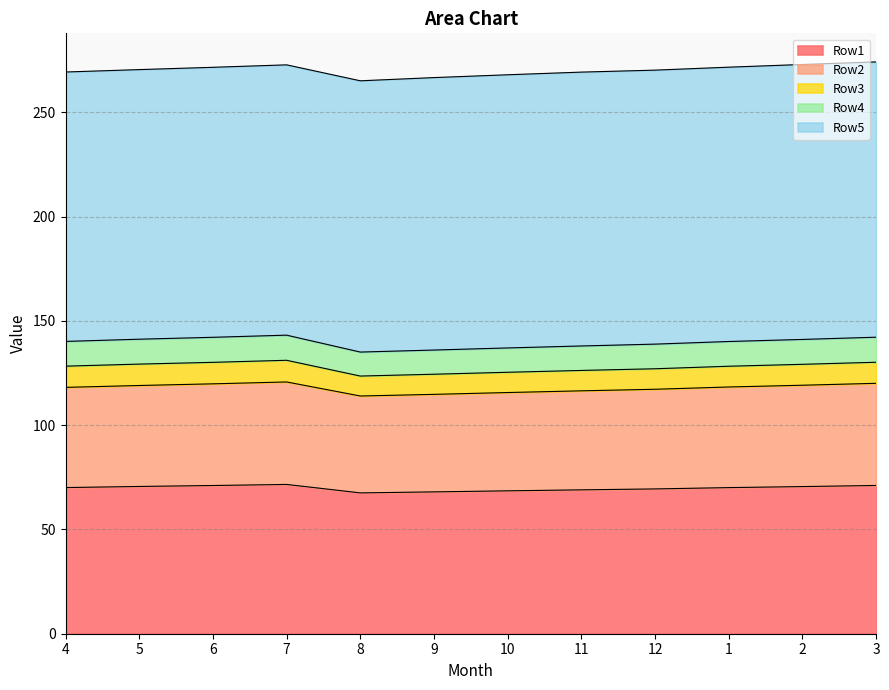

Which label corresponds to the largest value in the chart?

7